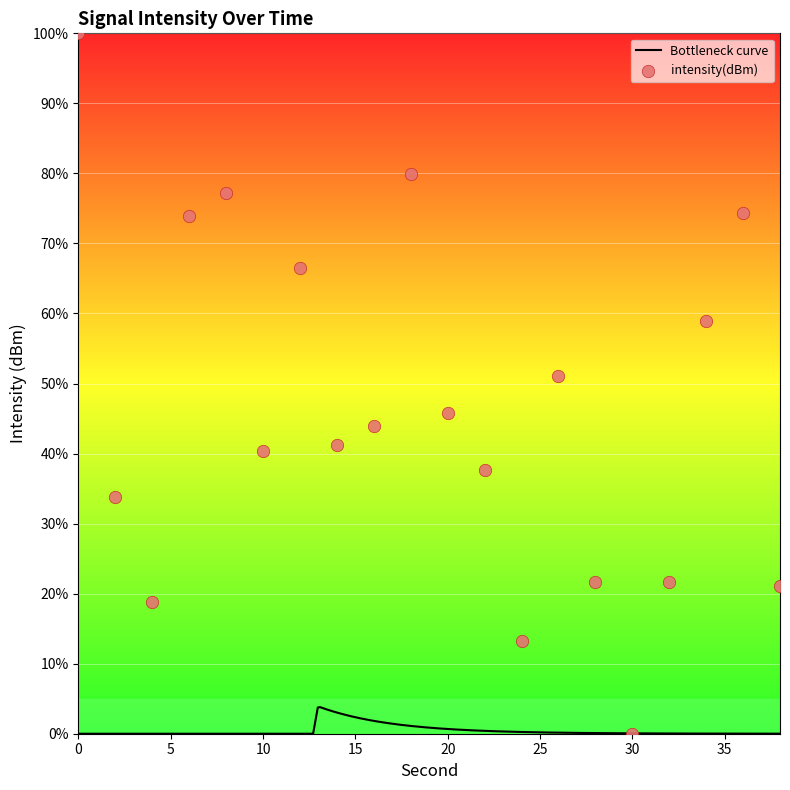

Approximately how many times larger is the value at 12 compared to 8?

0.9